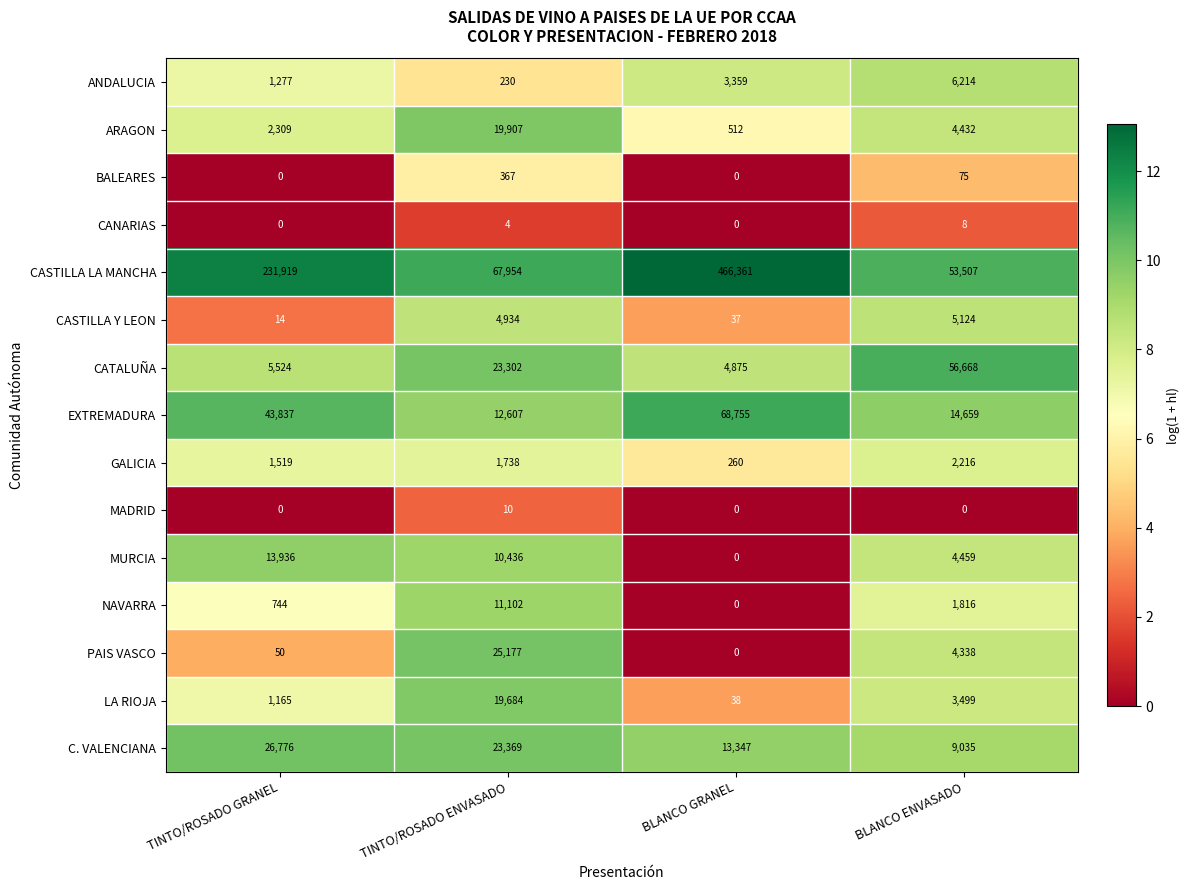

How many positive values does the MURCIA series have?

3